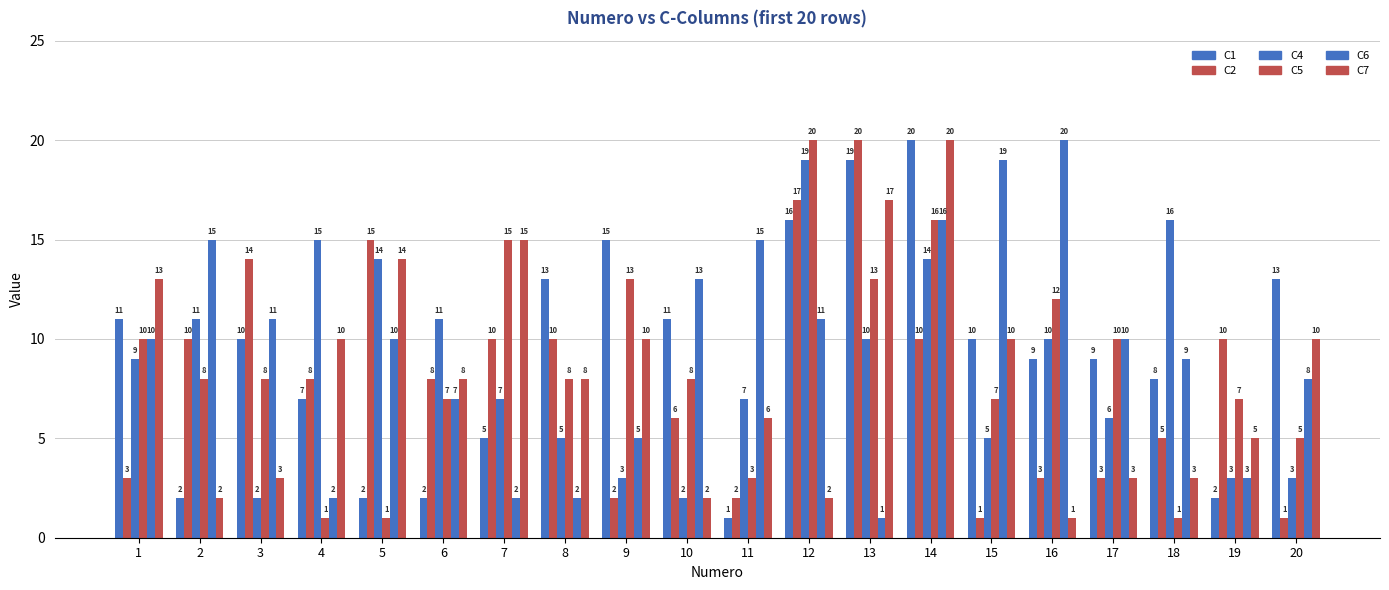

Reading left to right, extract all data points from this chart.

C1: 1=11	2=2	3=10	4=7	5=2	6=2	7=5	8=13	9=15	10=11	11=1	12=16	13=19	14=20	15=10	16=9	17=9	18=8	19=2	20=13
C2: 1=3	2=10	3=14	4=8	5=15	6=8	7=10	8=10	9=2	10=6	11=2	12=17	13=20	14=10	15=1	16=3	17=3	18=5	19=10	20=1
C4: 1=9	2=11	3=2	4=15	5=14	6=11	7=7	8=5	9=3	10=2	11=7	12=19	13=10	14=14	15=5	16=10	17=6	18=16	19=3	20=3
C5: 1=10	2=8	3=8	4=1	5=1	6=7	7=15	8=8	9=13	10=8	11=3	12=20	13=13	14=16	15=7	16=12	17=10	18=1	19=7	20=5
C6: 1=10	2=15	3=11	4=2	5=10	6=7	7=2	8=2	9=5	10=13	11=15	12=11	13=1	14=16	15=19	16=20	17=10	18=9	19=3	20=8
C7: 1=13	2=2	3=3	4=10	5=14	6=8	7=15	8=8	9=10	10=2	11=6	12=2	13=17	14=20	15=10	16=1	17=3	18=3	19=5	20=10